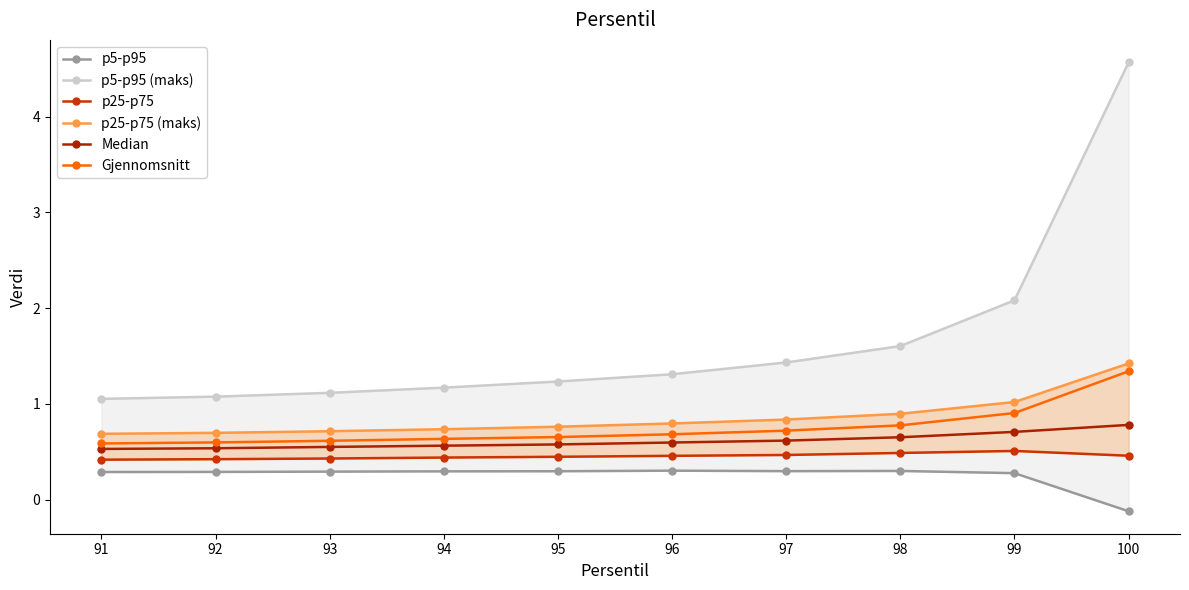

Which series changed the most between 99 and 100?

p5-p95 (maks)